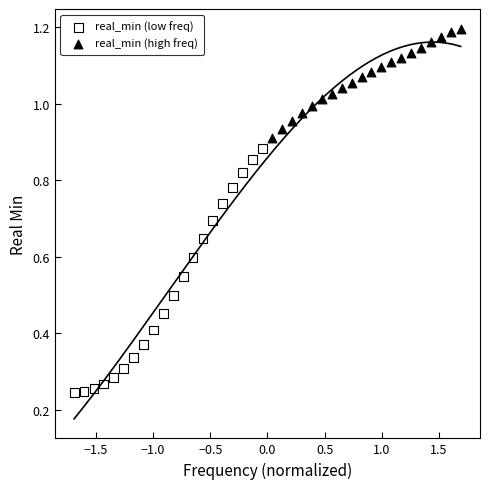

Which series contains the highest Y value?

real_min (high freq)